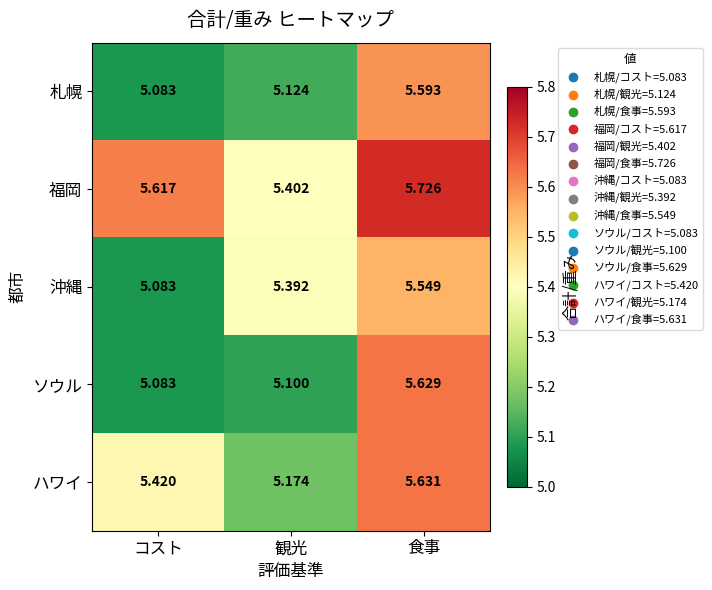

Which series has the largest total across all categories?

福岡